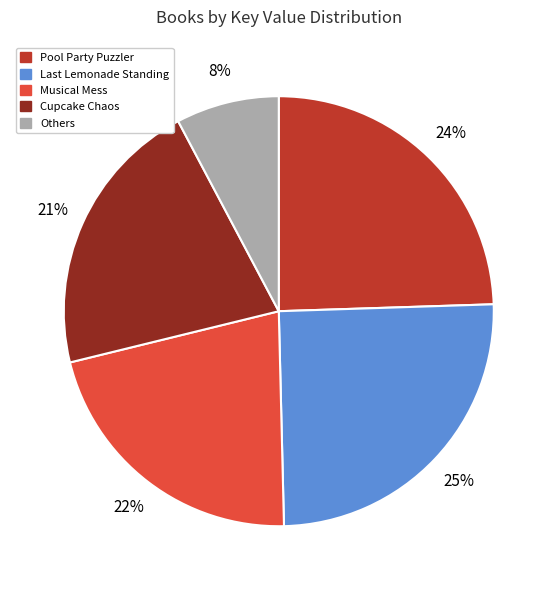

To the nearest percent, what is the difference between the largest and smallest slice percentages?

17%